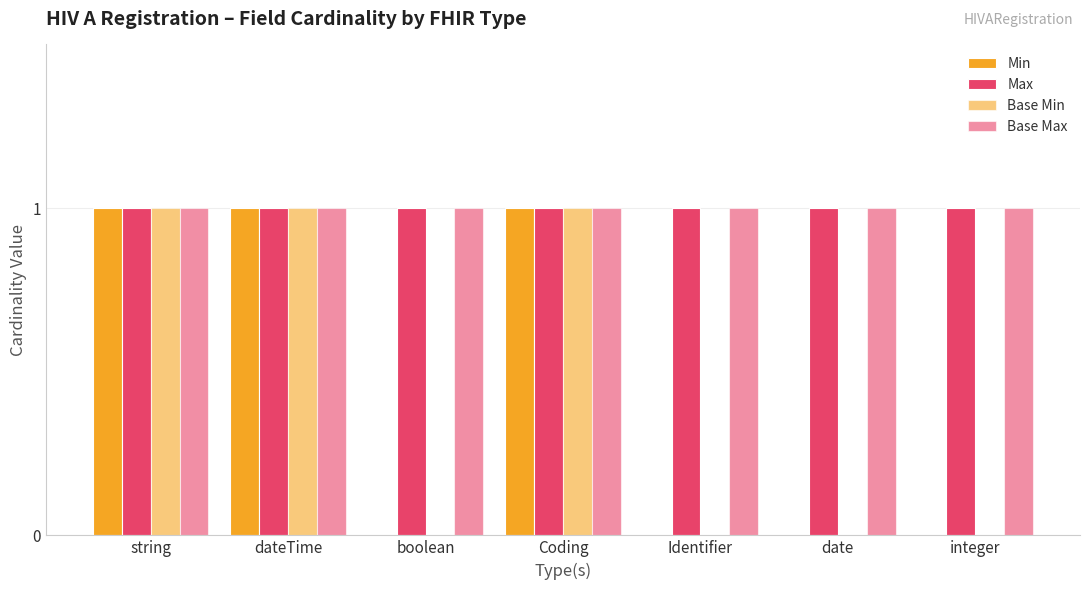

How many distinct data groups are displayed?

4